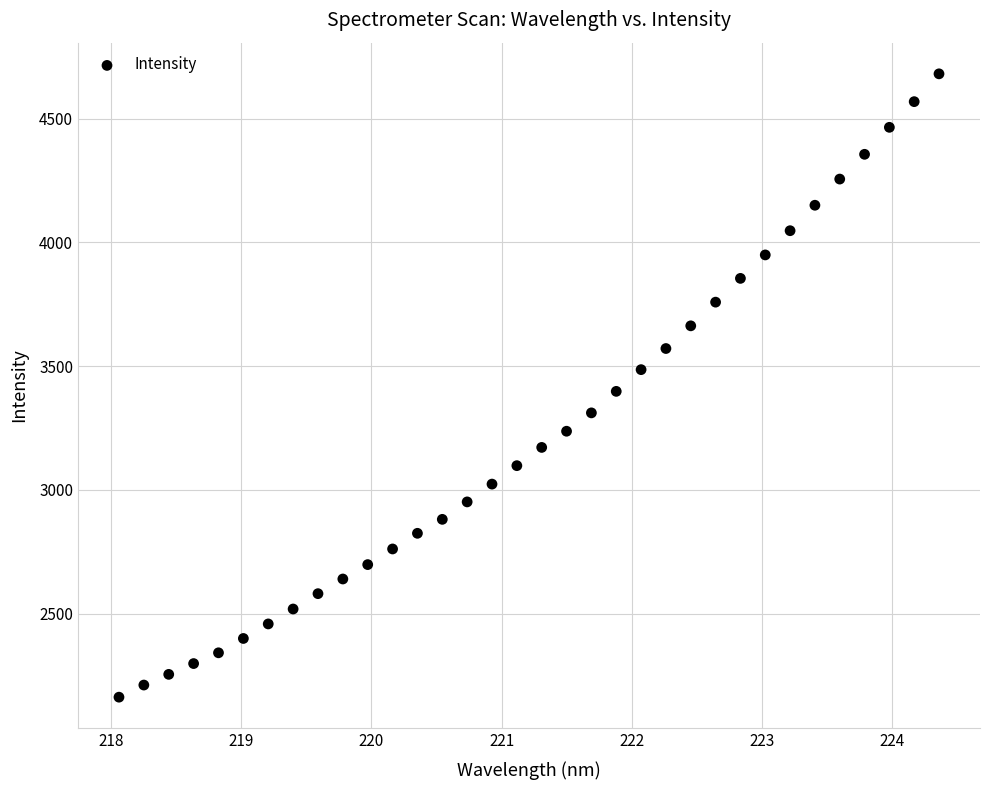

What is the range of X values (max minus min)?

6.3